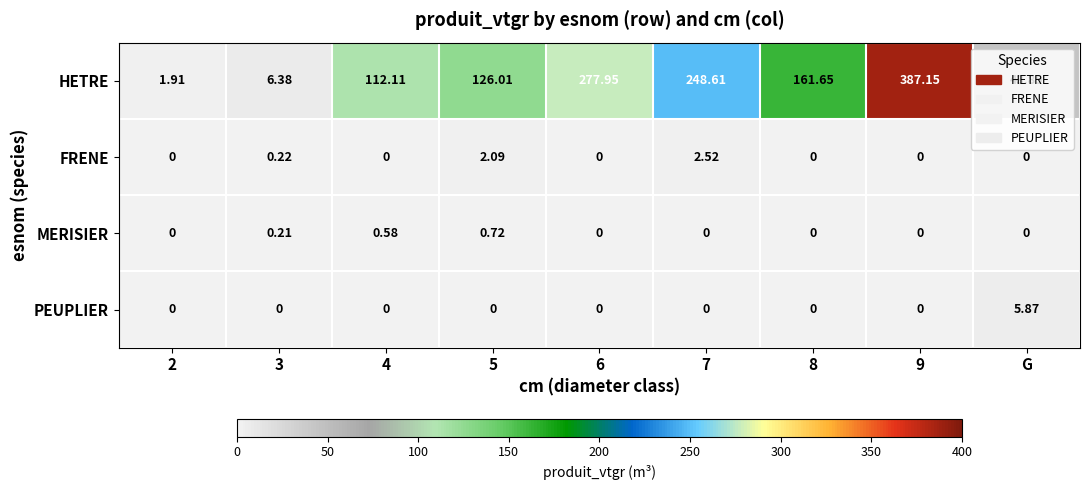

Between 3 and 5, which series saw the biggest shift?

HETRE